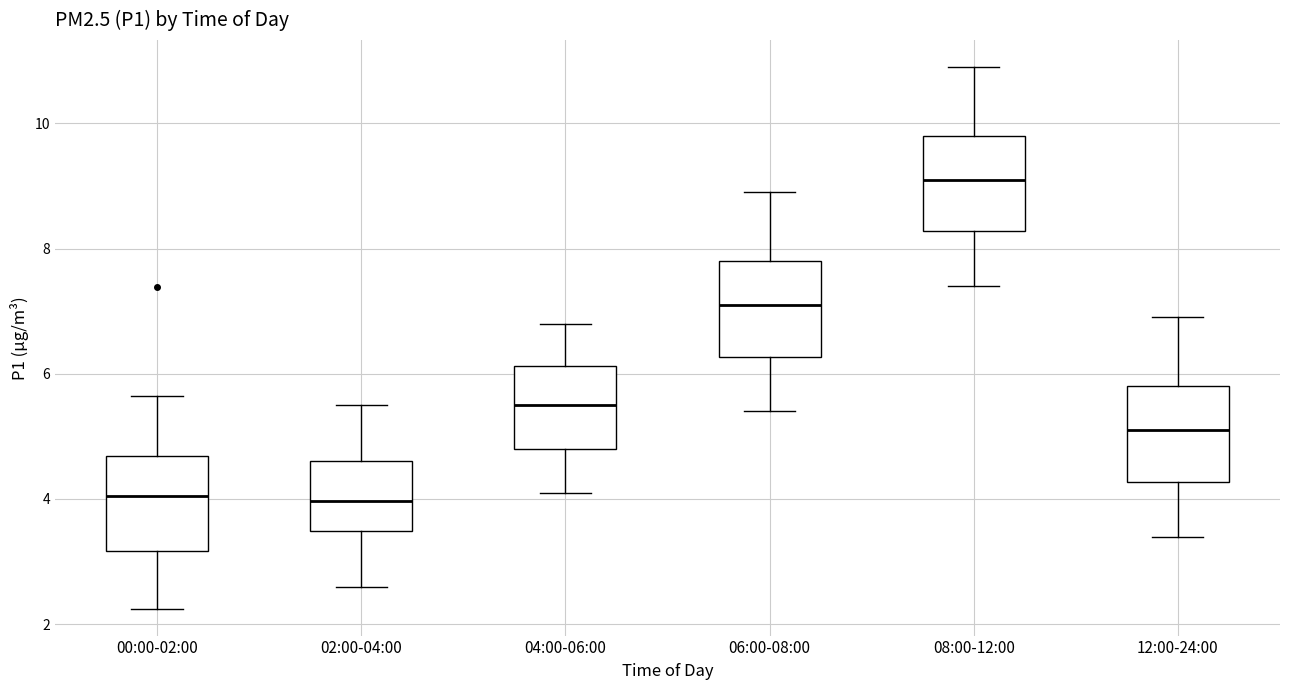

Reading left to right, transcribe this box plot: for each box, give where its median line is, the range the box spans, and where its two whiskers end, as read against the y-axis. The values are not printed on the chart, so give them approximately, as read against the axis.

00:00-02:00: median 4.0, box 3.2 to 4.6, whiskers 2.2 to 5.6
02:00-04:00: median 4.0, box 3.4 to 4.6, whiskers 2.6 to 5.6
04:00-06:00: median 5.6, box 4.8 to 6.2, whiskers 4.2 to 6.8
06:00-08:00: median 7.2, box 6.2 to 7.8, whiskers 5.4 to 9.0
08:00-12:00: median 9.2, box 8.2 to 9.8, whiskers 7.4 to 11.0
12:00-24:00: median 5.2, box 4.2 to 5.8, whiskers 3.4 to 7.0